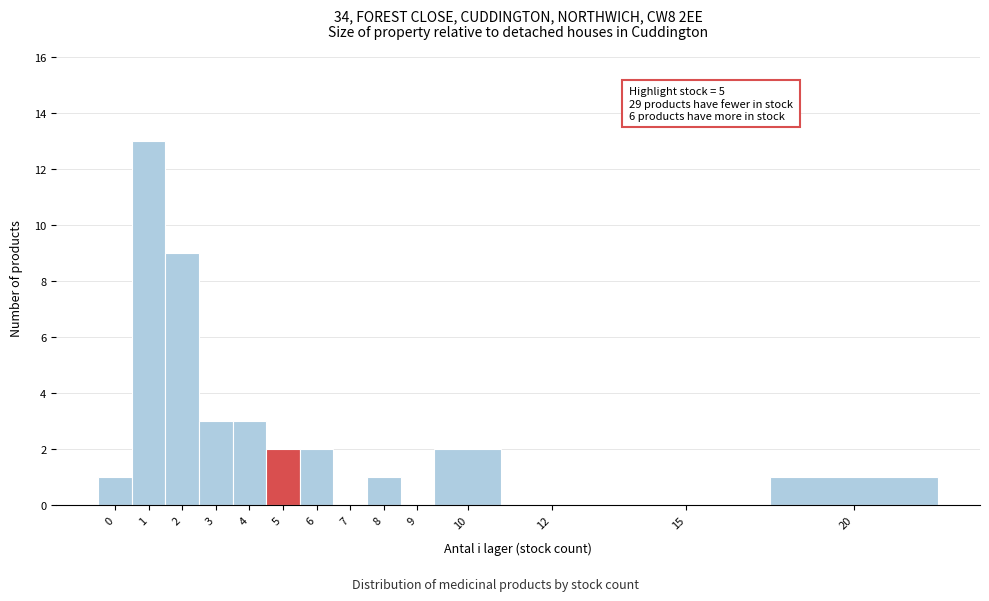

Reading right to left, what are all the values shown in this chart?

20=1	15=0	12=0	10=2	9=0	8=1	7=0	6=2	5=2	4=3	3=3	2=9	1=13	0=1